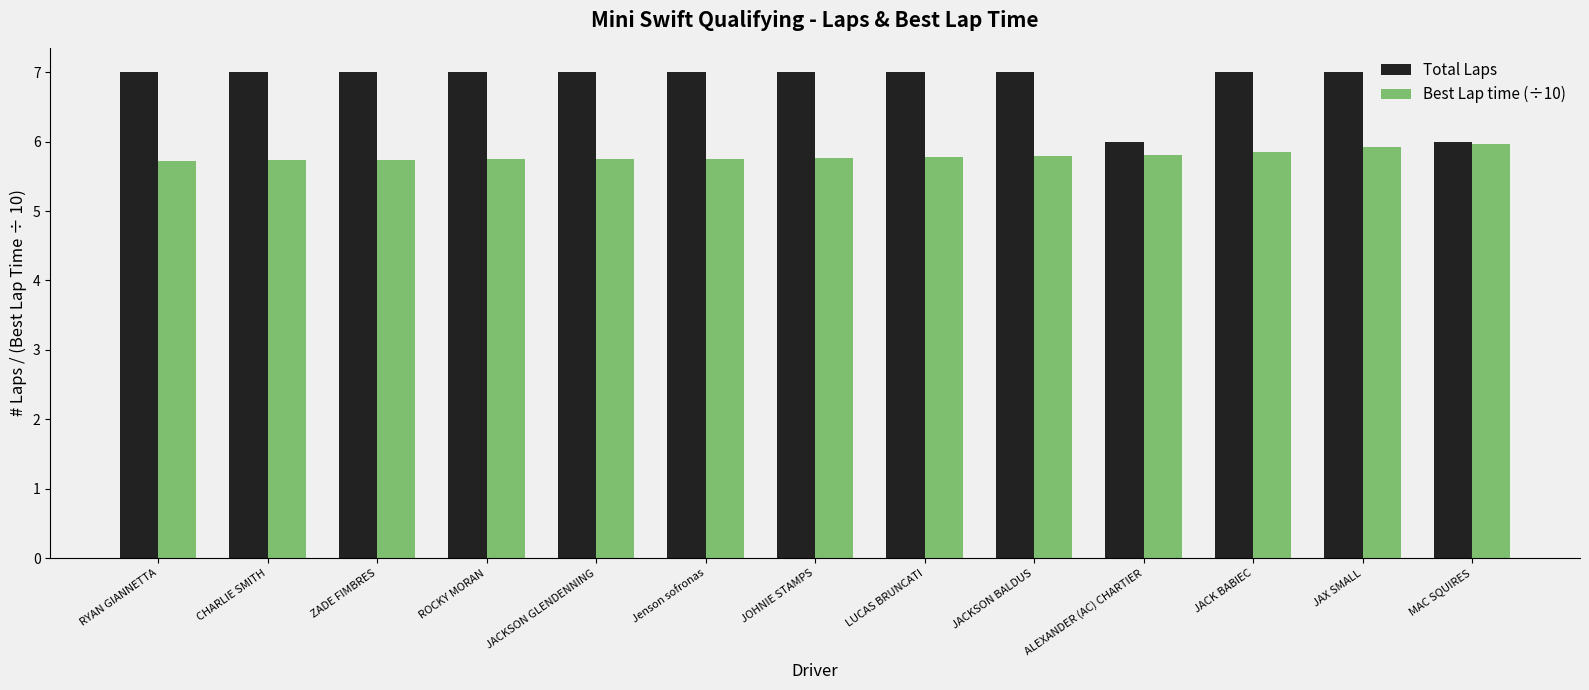

Which series has the largest range (max minus min)?

Total Laps